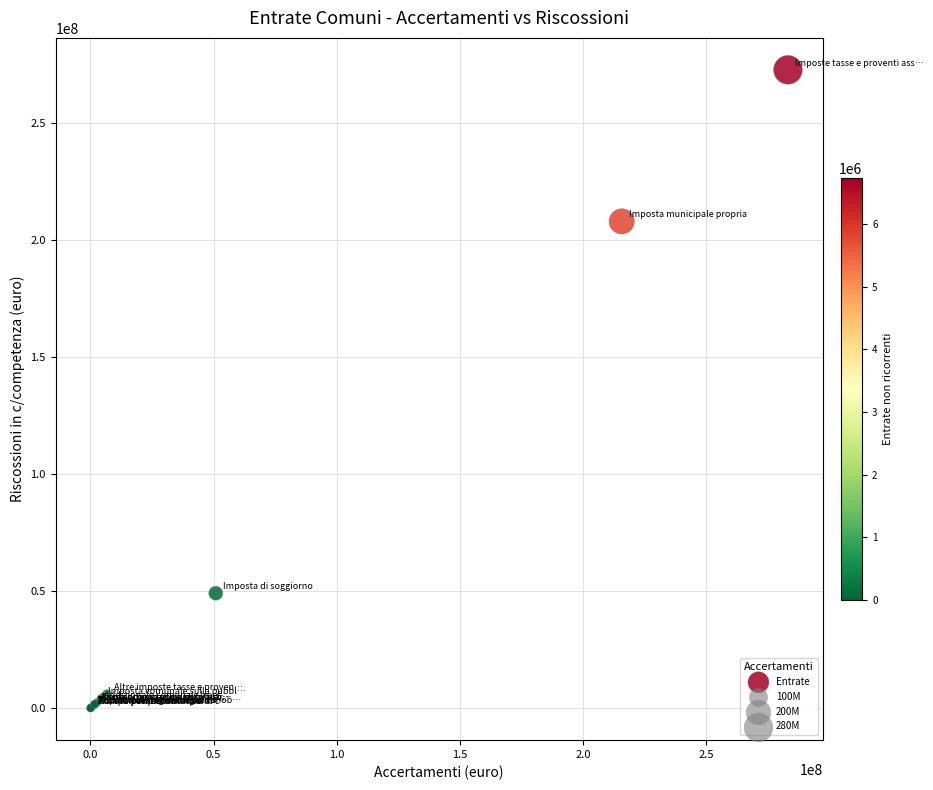

What Y value in the scatter plot is closest to 136474282?

208141461